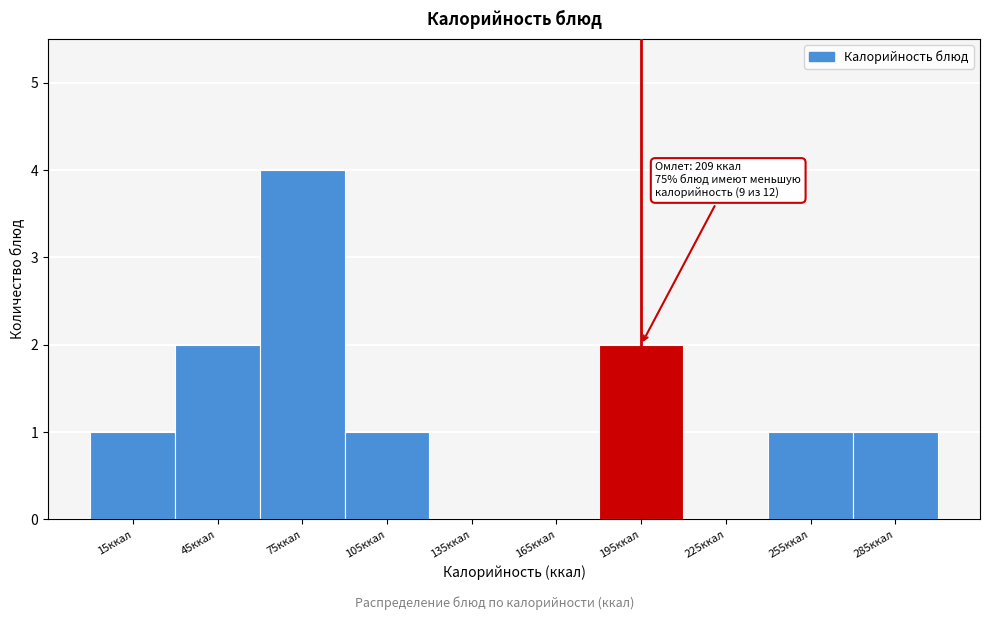

Which range on the x-axis has the tallest bar?

60 to 90